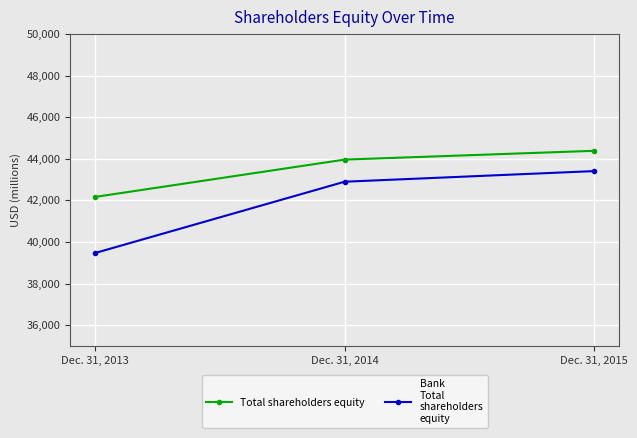

What is the smallest value displayed?

39467